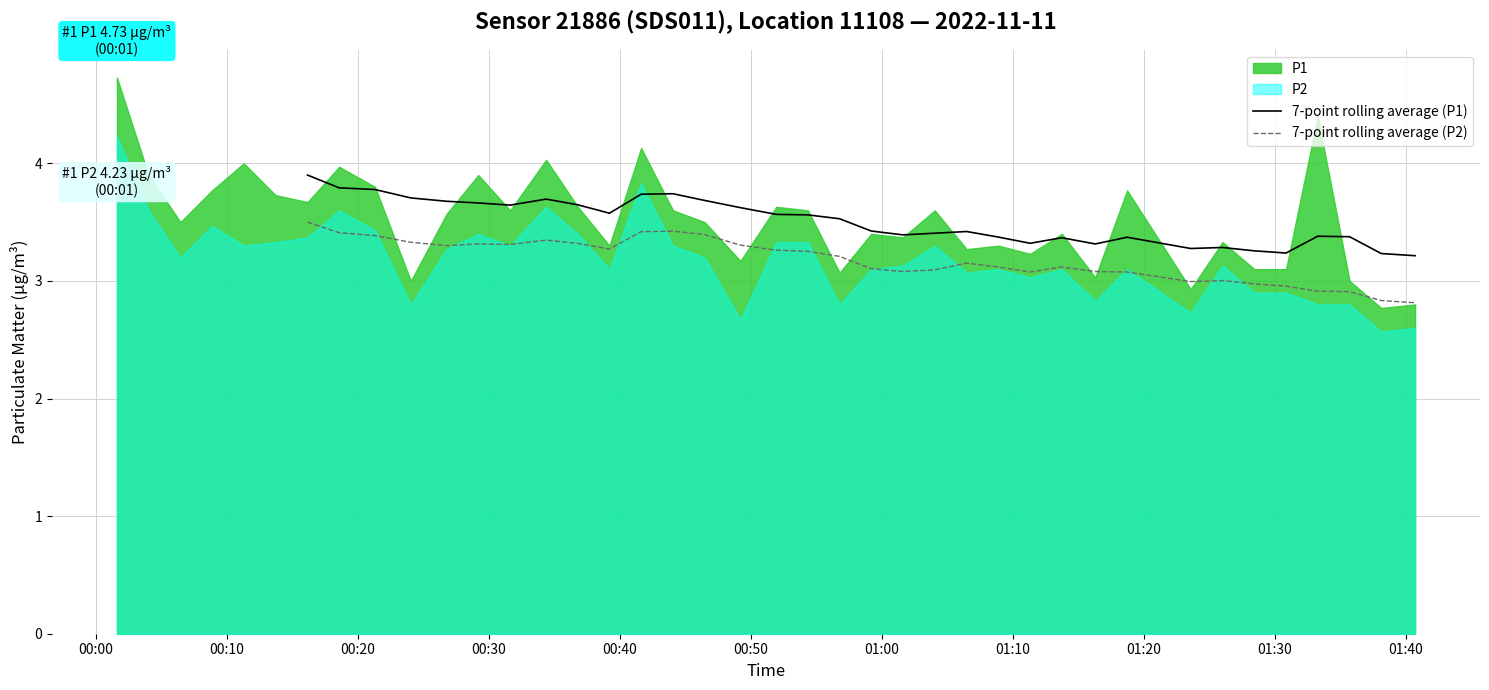

True or false: 7-point rolling average (P2) and 7-point rolling average (P1) cross at least once.

False